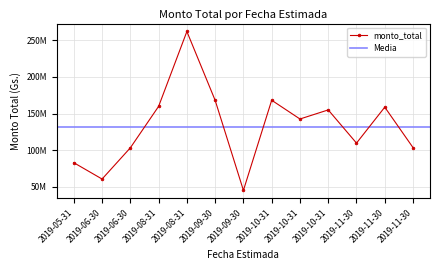

Rank the categories by value from lowest to highest.

2019-09-30, 2019-06-30, 2019-05-31, 2019-06-30, 2019-11-30, 2019-11-30, 2019-10-31, 2019-10-31, 2019-11-30, 2019-08-31, 2019-09-30, 2019-10-31, 2019-08-31